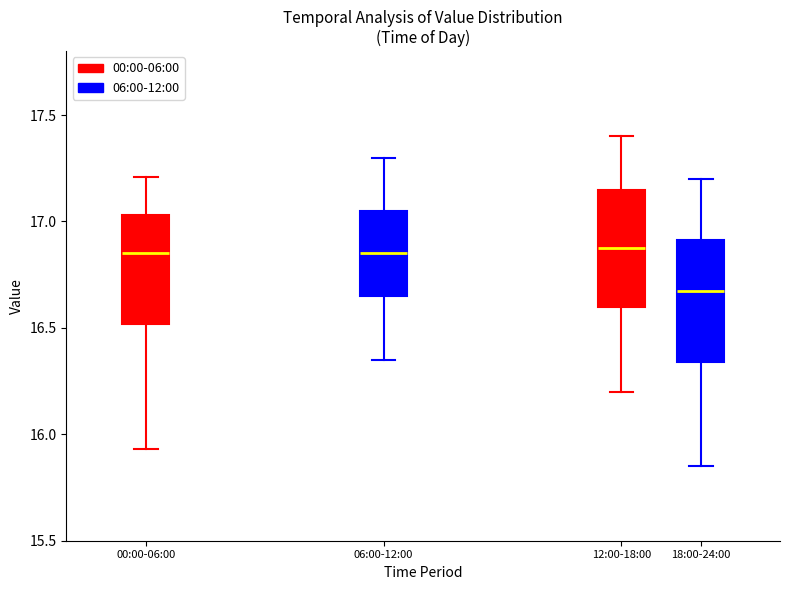

Where does the median line of the box for 18:00-24:00 sit on the y-axis? The values are not printed on the chart, so give them approximately, as read against the axis.

16.70